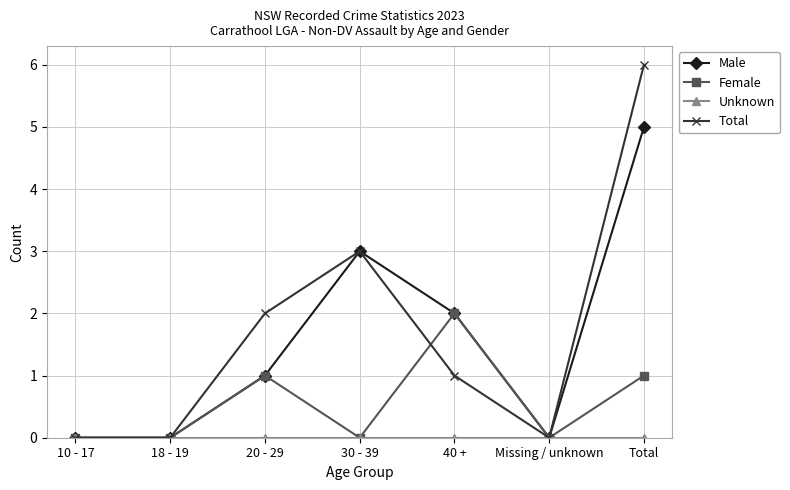

Which series has the largest range (max minus min)?

Total